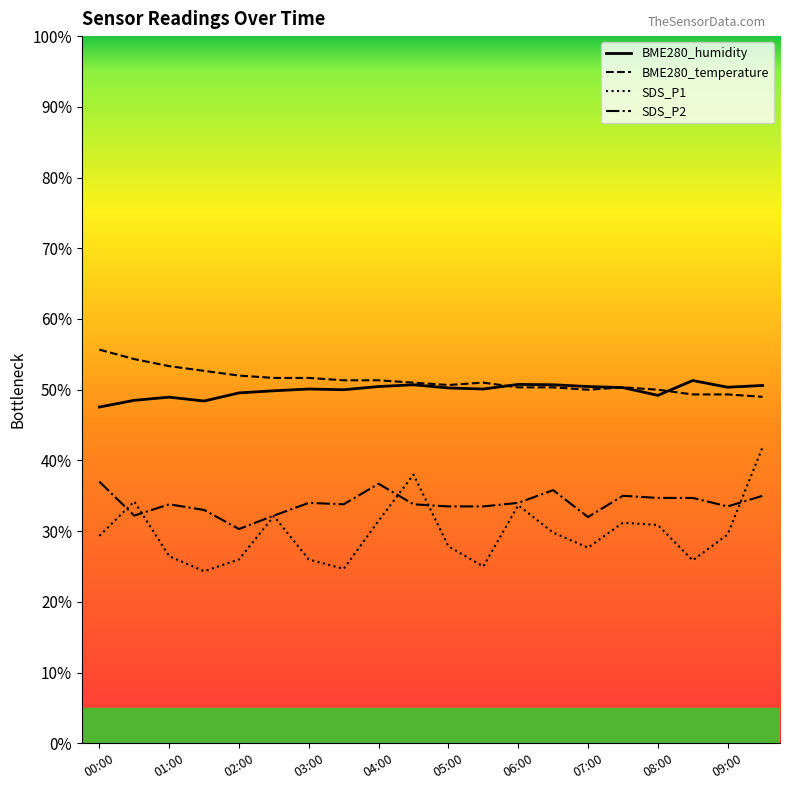

How many categories are shown in the chart?

20